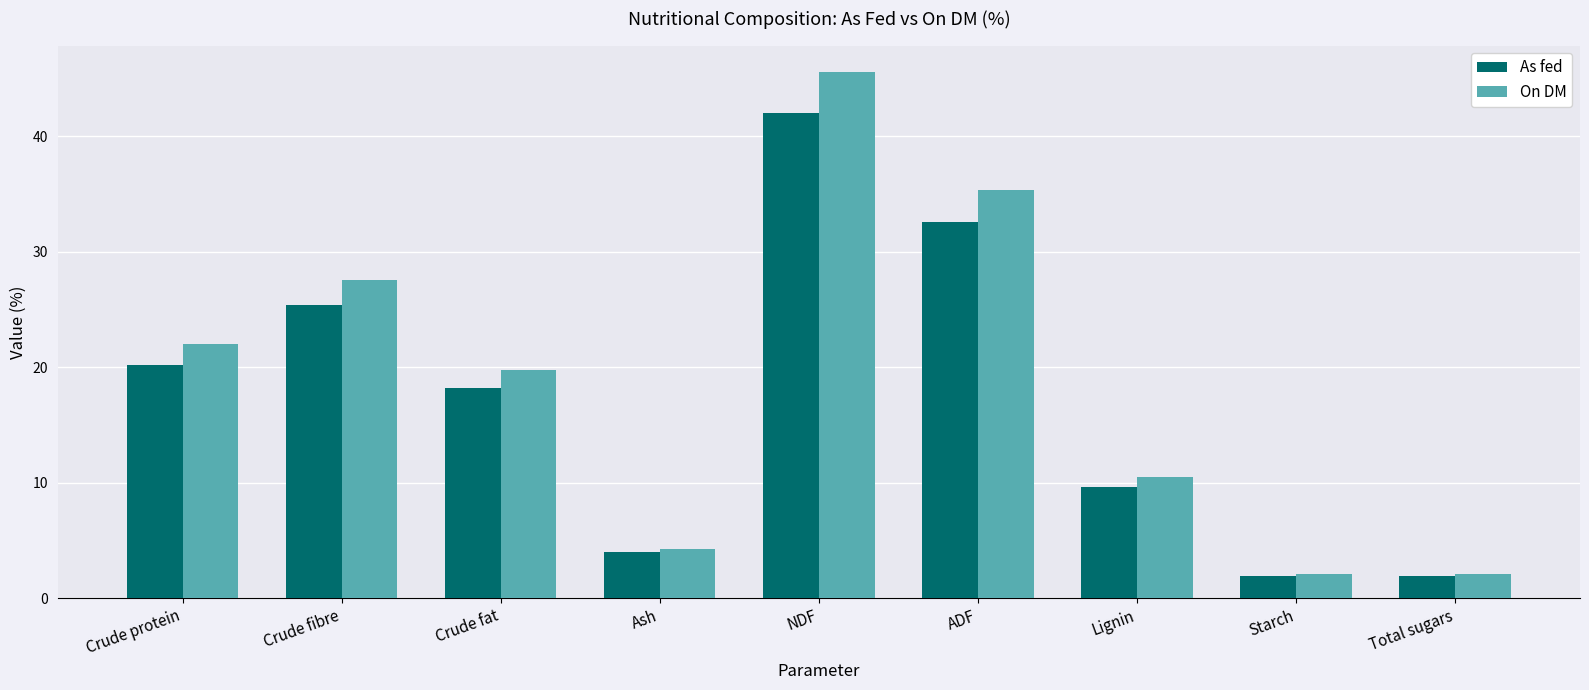

At which category is the sum across all series the highest?

NDF